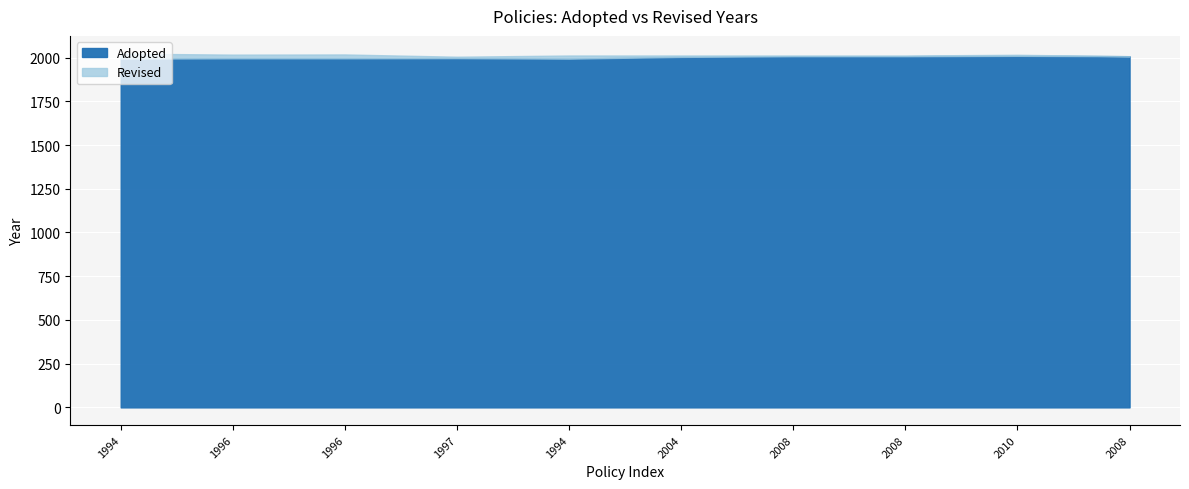

What are all the series names shown in the legend?

Adopted, Revised